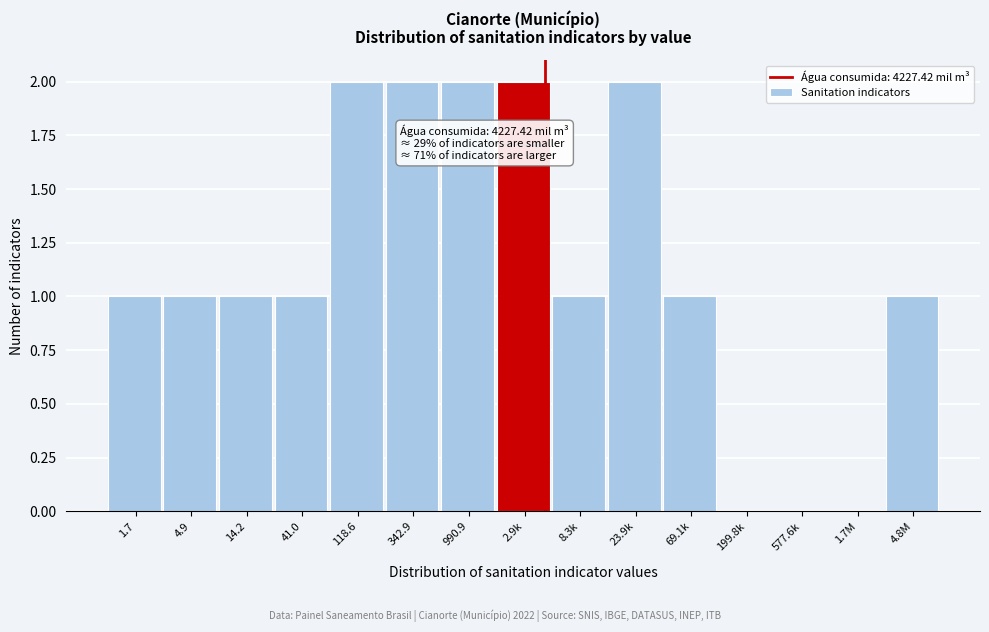

Reading right to left, what are all the values shown in this chart?

4.8M=1	1.7M=0	577.6k=0	199.8k=0	69.1k=1	23.9k=2	8.3k=1	2.9k=2	990.9=2	342.9=2	118.6=2	41.0=1	14.2=1	4.9=1	1.7=1